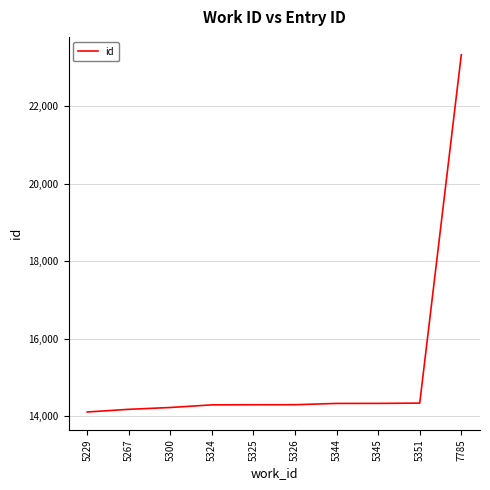

What is the difference between the maximum and minimum values?

9219